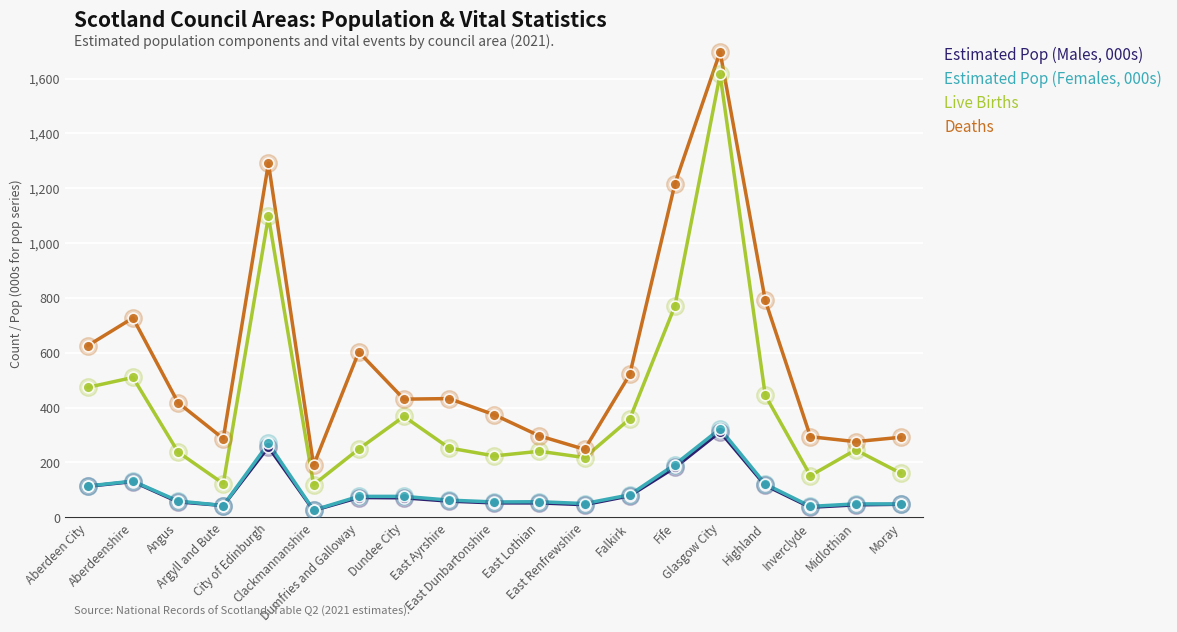

At how many categories does at least one series exceed 685?

5